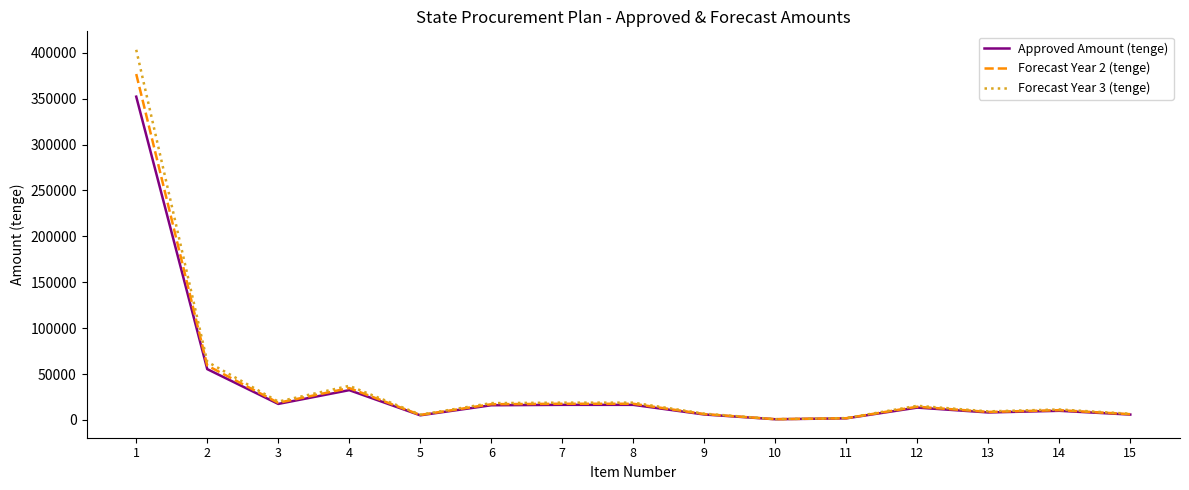

The value of Approved Amount (tenge) at 6 is 16050. True or false?

True